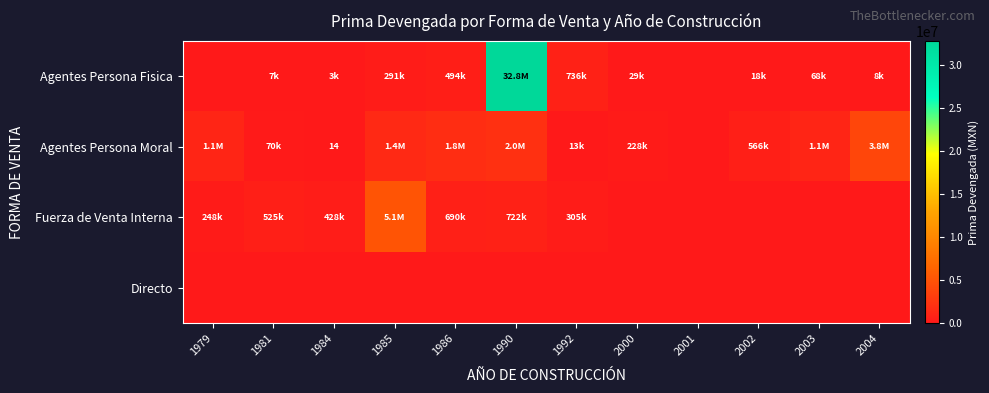

What is the difference between the Agentes Persona Moral values at 1981 and 2000?

158045.9